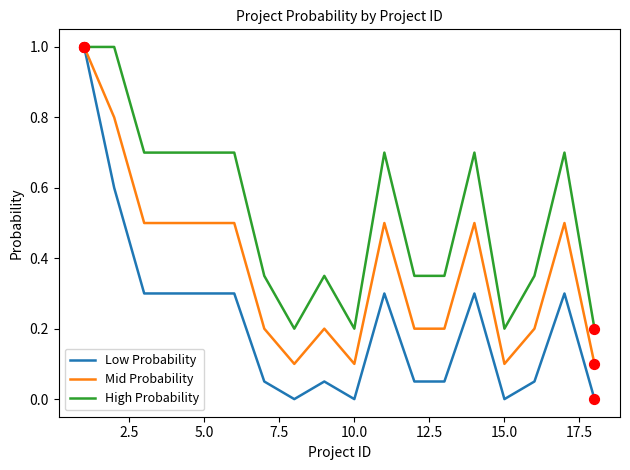

Which series has the widest spread of values?

Low Probability